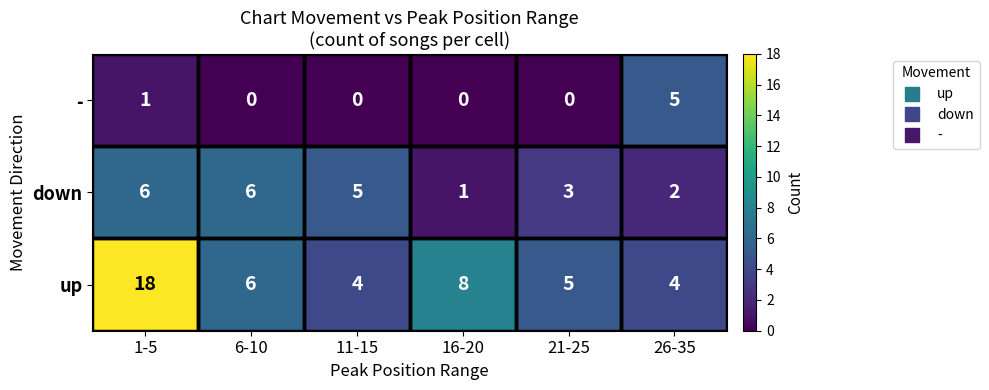

Which label corresponds to the largest value in the chart?

1-5